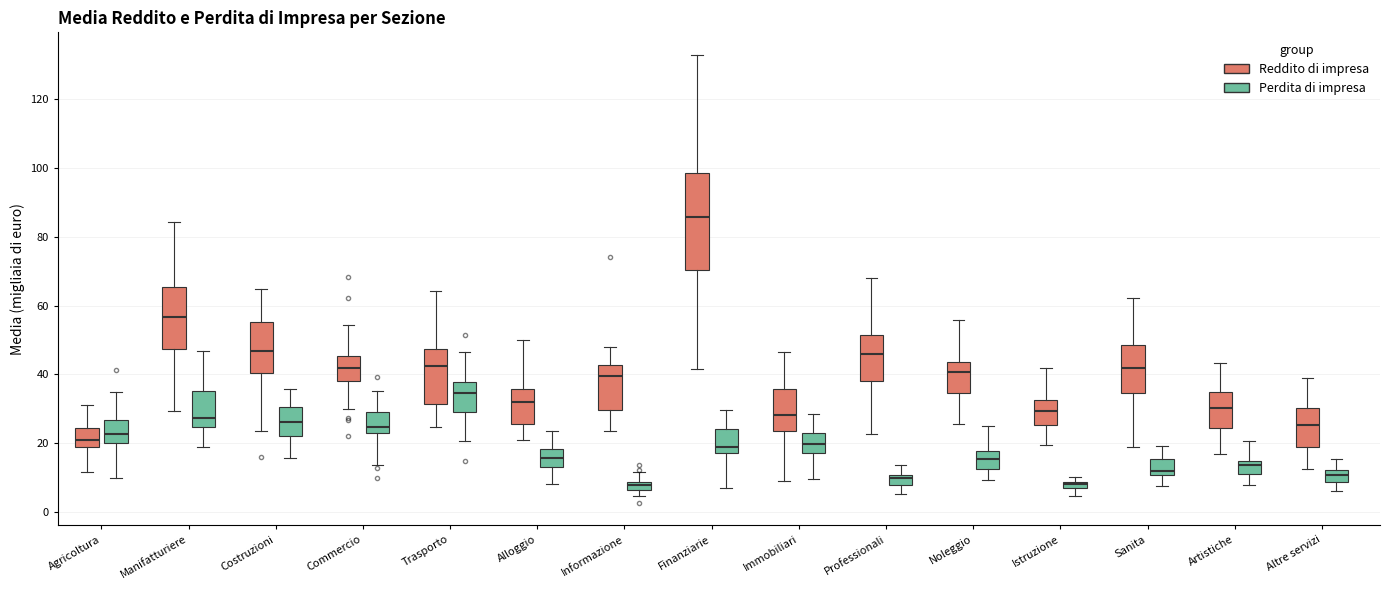

Where does the median line of the box for Informazione (Reddito di impresa) sit on the y-axis? The values are not printed on the chart, so give them approximately, as read against the axis.

40